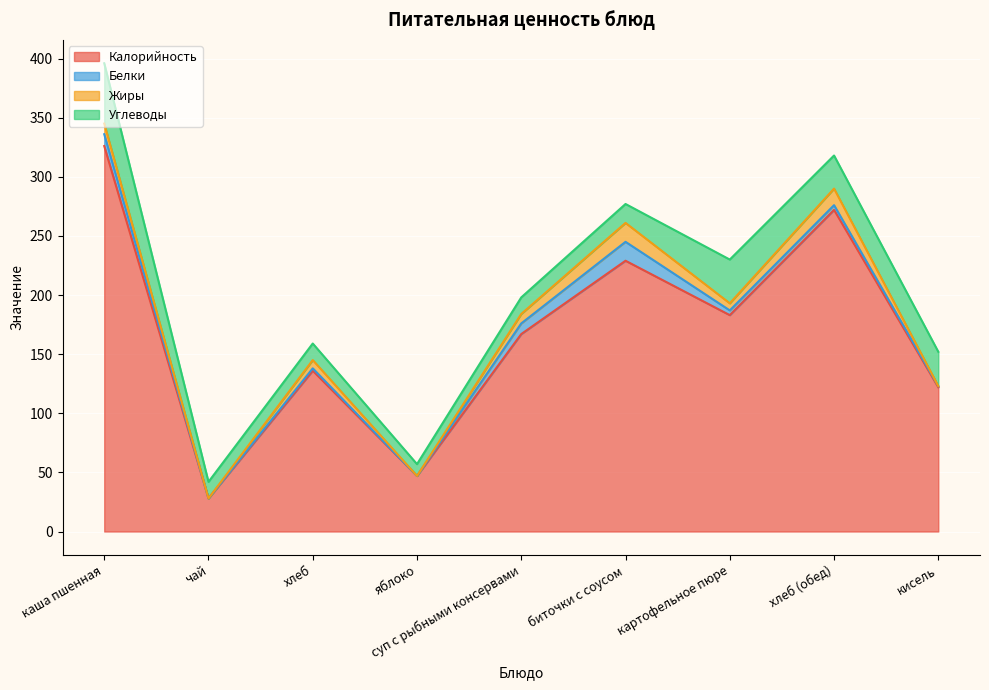

What is the value of the Жиры point at the 3rd from the left?

7